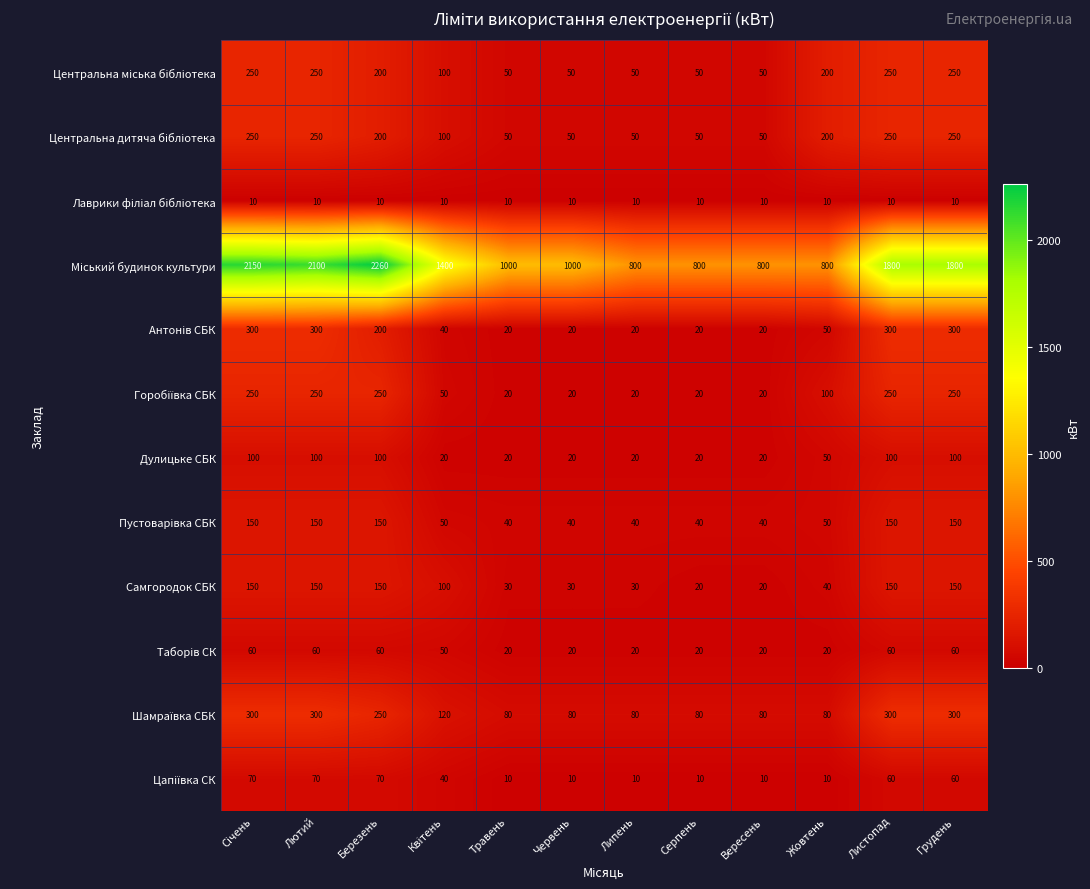

At which category does the chart reach its peak across all series?

Березень